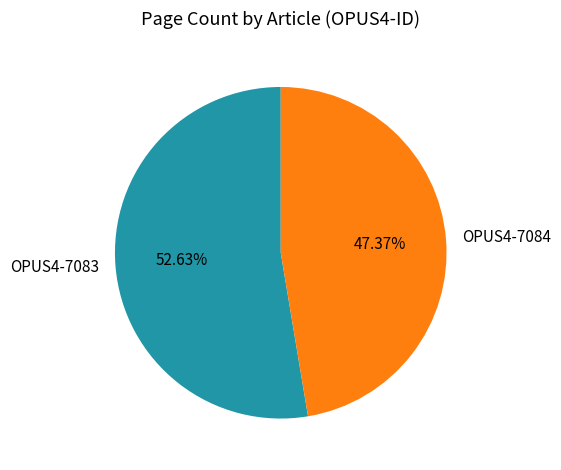

Is it true that OPUS4-7083 is 53% of the pie?

True